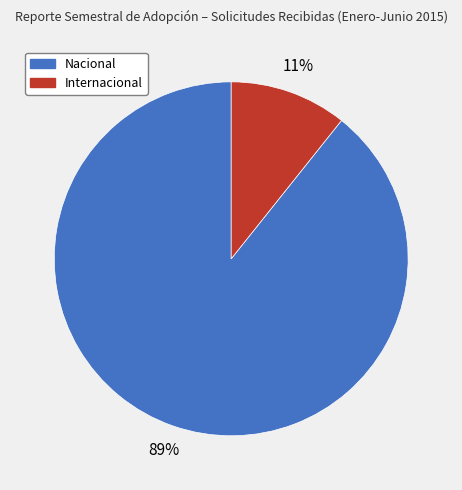

Which slice represents more than half of the pie?

Nacional